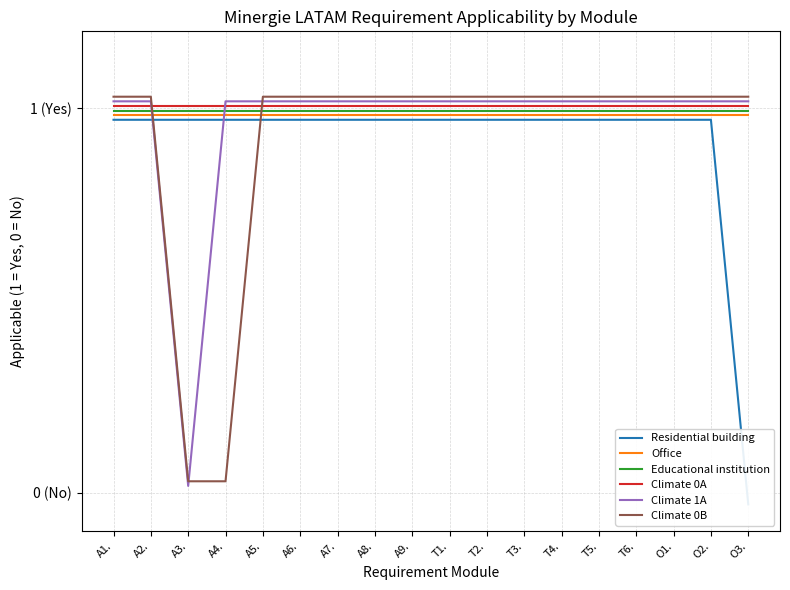

True or false: Office and Educational institution intersect in this chart.

False